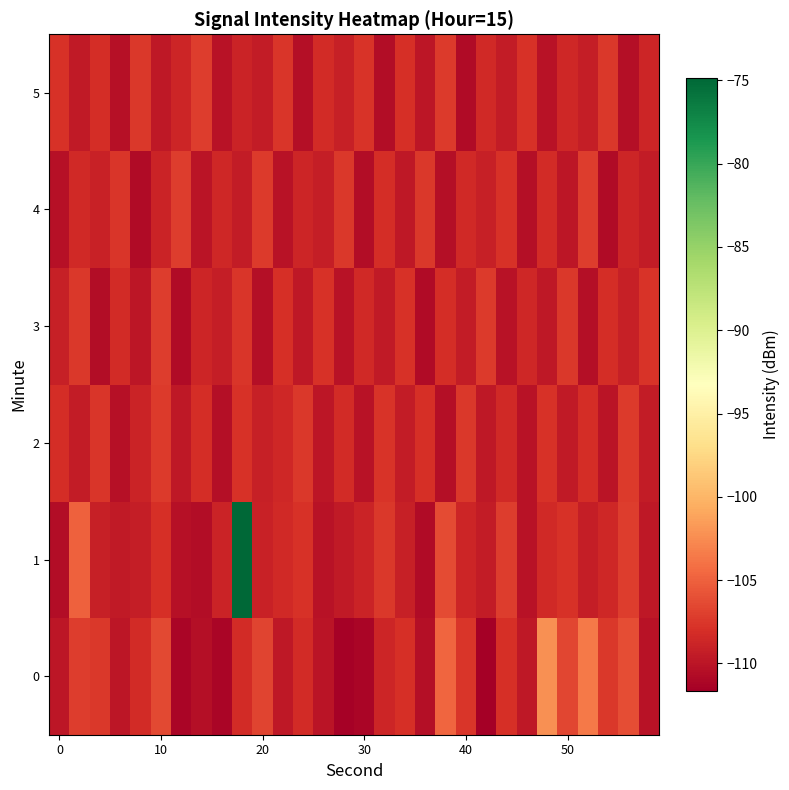

What is the minimum value shown in the chart?

-111.7